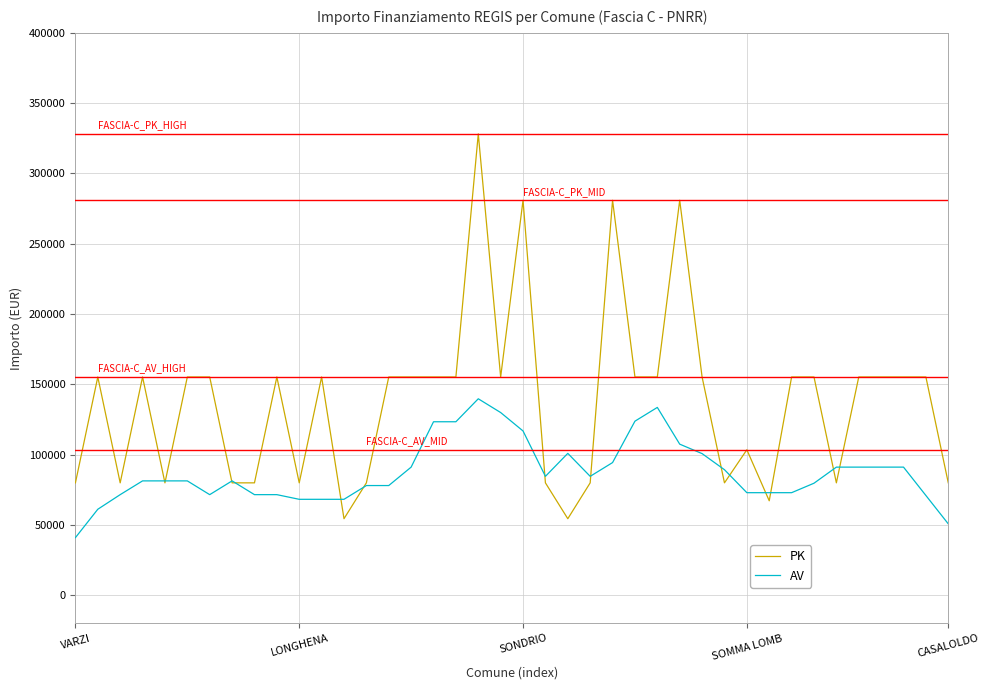

Which series has the widest spread of values?

PK